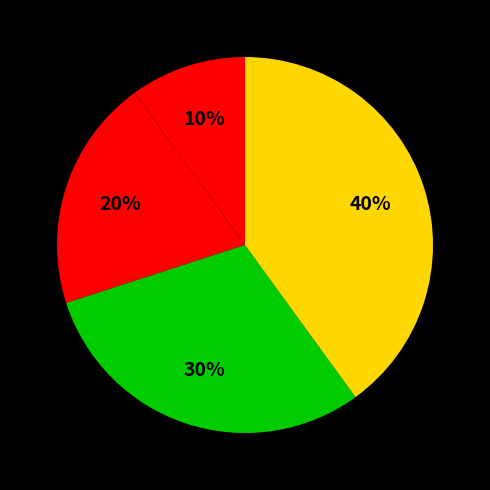

How many segments does this pie chart have?

4